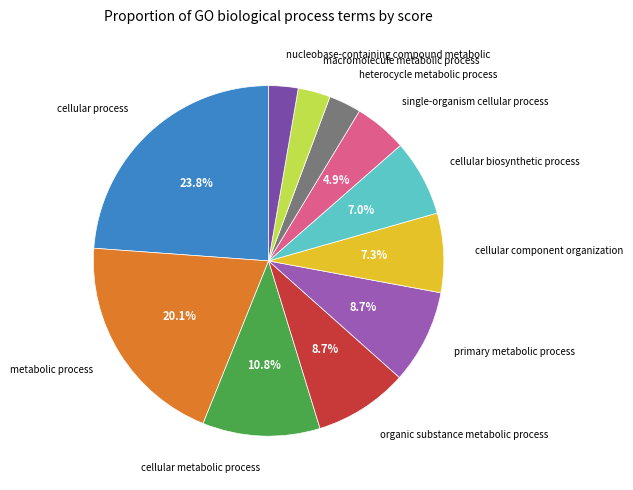

Do nucleobase-containing compound metabolic and primary metabolic process together represent more than half of the pie?

No